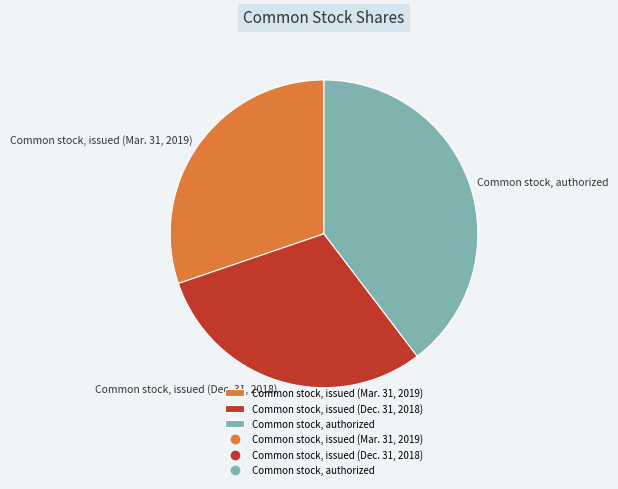

How many segments does this pie chart have?

3